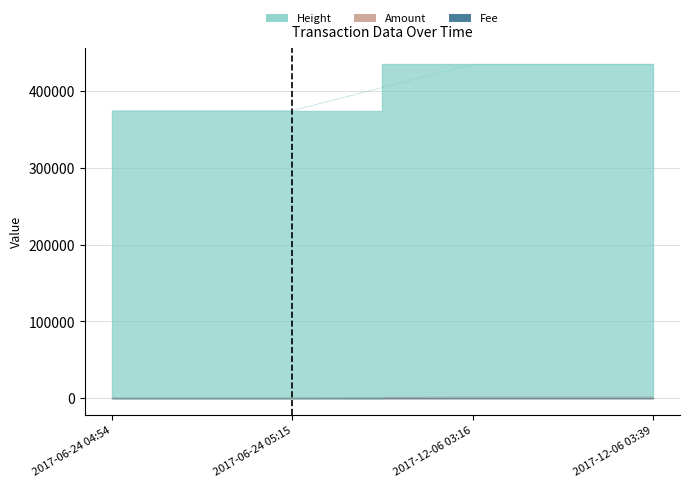

Where is Height nearest to the value 404594?

2017-06-24 05:15